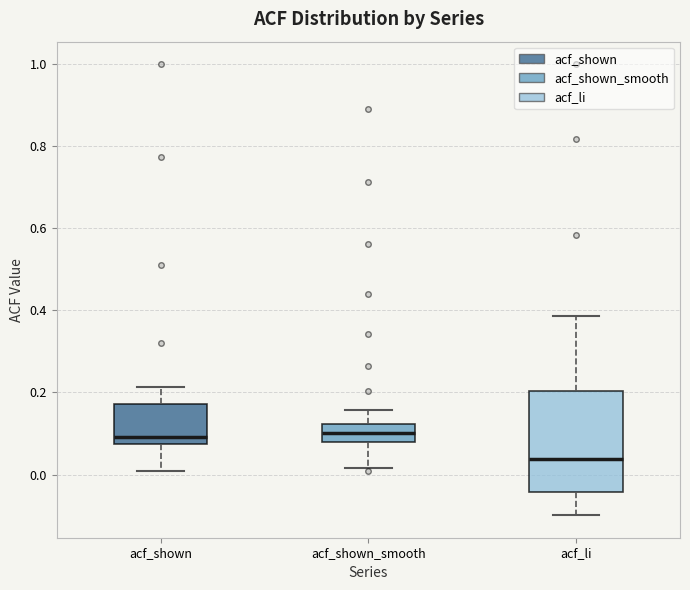

Reading left to right, read every box against the y-axis: the position of its median line, the range the box covers, and the ends of its whiskers. The values are not printed on the chart, so give them approximately, as read against the axis.

acf_shown: median 0.10, box 0.08 to 0.18, whiskers 0.00 to 0.22
acf_shown_smooth: median 0.10, box 0.08 to 0.12, whiskers 0.02 to 0.16
acf_li: median 0.04, box -0.04 to 0.20, whiskers -0.10 to 0.38